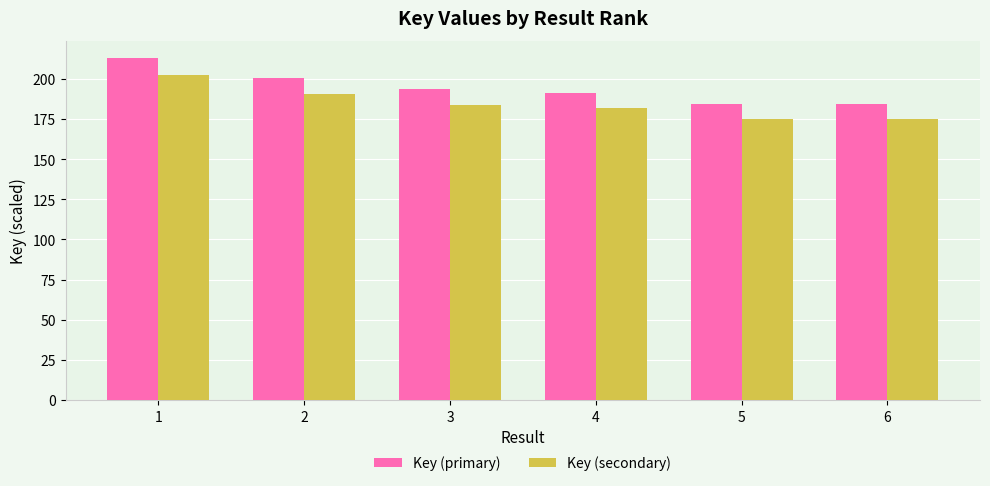

What is the difference between the maximum and minimum values in the Key (primary) series?

28.9